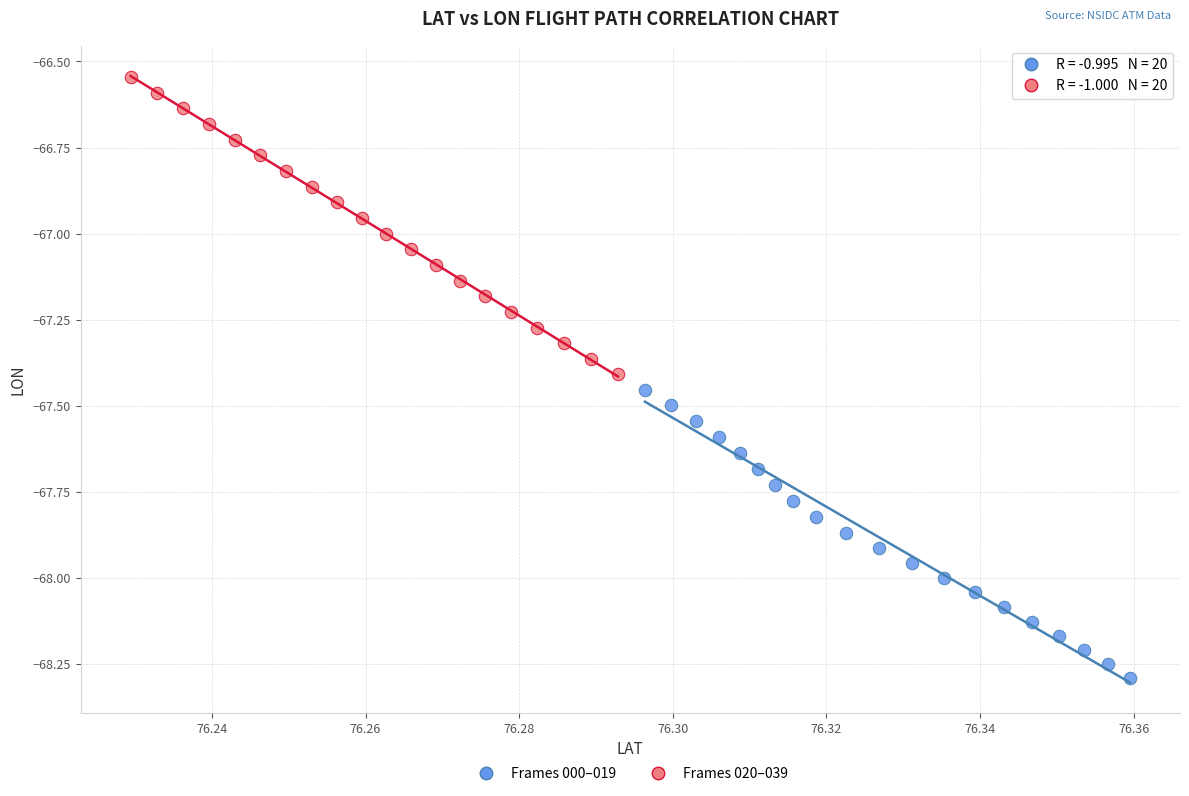

Which series contains the lowest Y value?

Frames 000–019